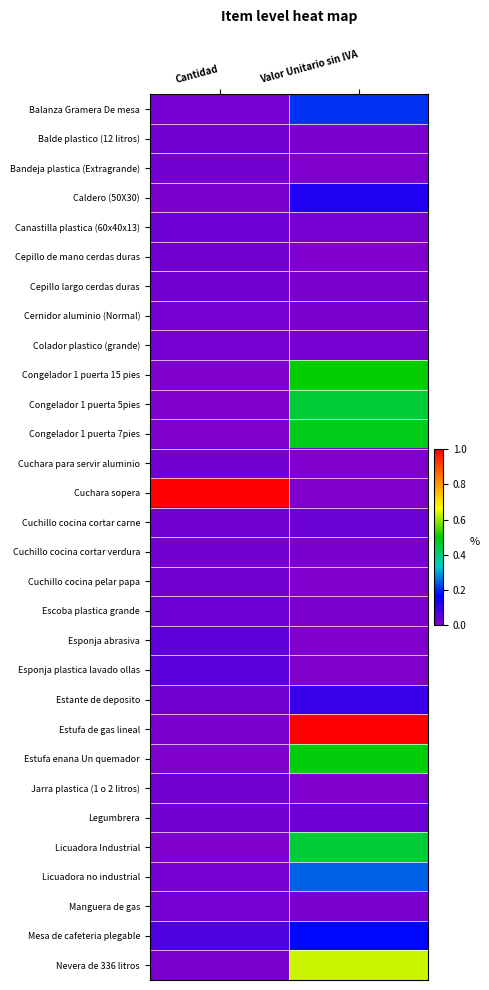

Reading right to left, extract all data points from this chart.

Balanza Gramera De mesa: Valor Unitario sin IVA=0.2	Cantidad=0.0
Balde plastico (12 litros): Valor Unitario sin IVA=0.0	Cantidad=0.0
Bandeja plastica (Extragrande): Valor Unitario sin IVA=0.0	Cantidad=0.0
Caldero (50X30): Valor Unitario sin IVA=0.1	Cantidad=0.0
Canastilla plastica (60x40x13): Valor Unitario sin IVA=0.0	Cantidad=0.0
Cepillo de mano cerdas duras: Valor Unitario sin IVA=0.0	Cantidad=0.0
Cepillo largo cerdas duras: Valor Unitario sin IVA=0.0	Cantidad=0.0
Cernidor aluminio (Normal): Valor Unitario sin IVA=0.0	Cantidad=0.0
Colador plastico (grande): Valor Unitario sin IVA=0.0	Cantidad=0.0
Congelador 1 puerta 15 pies: Valor Unitario sin IVA=0.5	Cantidad=0.0
Congelador 1 puerta 5pies: Valor Unitario sin IVA=0.5	Cantidad=0.0
Congelador 1 puerta 7pies: Valor Unitario sin IVA=0.5	Cantidad=0.0
Cuchara para servir aluminio: Valor Unitario sin IVA=0.0	Cantidad=0.0
Cuchara sopera: Valor Unitario sin IVA=0.0	Cantidad=1.0
Cuchillo cocina cortar carne: Valor Unitario sin IVA=0.0	Cantidad=0.0
Cuchillo cocina cortar verdura: Valor Unitario sin IVA=0.0	Cantidad=0.0
Cuchillo cocina pelar papa: Valor Unitario sin IVA=0.0	Cantidad=0.0
Escoba plastica grande: Valor Unitario sin IVA=0.0	Cantidad=0.0
Esponja abrasiva: Valor Unitario sin IVA=0.0	Cantidad=0.0
Esponja plastica lavado ollas: Valor Unitario sin IVA=0.0	Cantidad=0.0
Estante de deposito: Valor Unitario sin IVA=0.1	Cantidad=0.0
Estufa de gas lineal: Valor Unitario sin IVA=1.0	Cantidad=0.0
Estufa enana Un quemador: Valor Unitario sin IVA=0.5	Cantidad=0.0
Jarra plastica (1 o 2 litros): Valor Unitario sin IVA=0.0	Cantidad=0.0
Legumbrera: Valor Unitario sin IVA=0.0	Cantidad=0.0
Licuadora Industrial: Valor Unitario sin IVA=0.5	Cantidad=0.0
Licuadora no industrial: Valor Unitario sin IVA=0.2	Cantidad=0.0
Manguera de gas: Valor Unitario sin IVA=0.0	Cantidad=0.0
Mesa de cafeteria plegable: Valor Unitario sin IVA=0.2	Cantidad=0.1
Nevera de 336 litros: Valor Unitario sin IVA=0.6	Cantidad=0.0